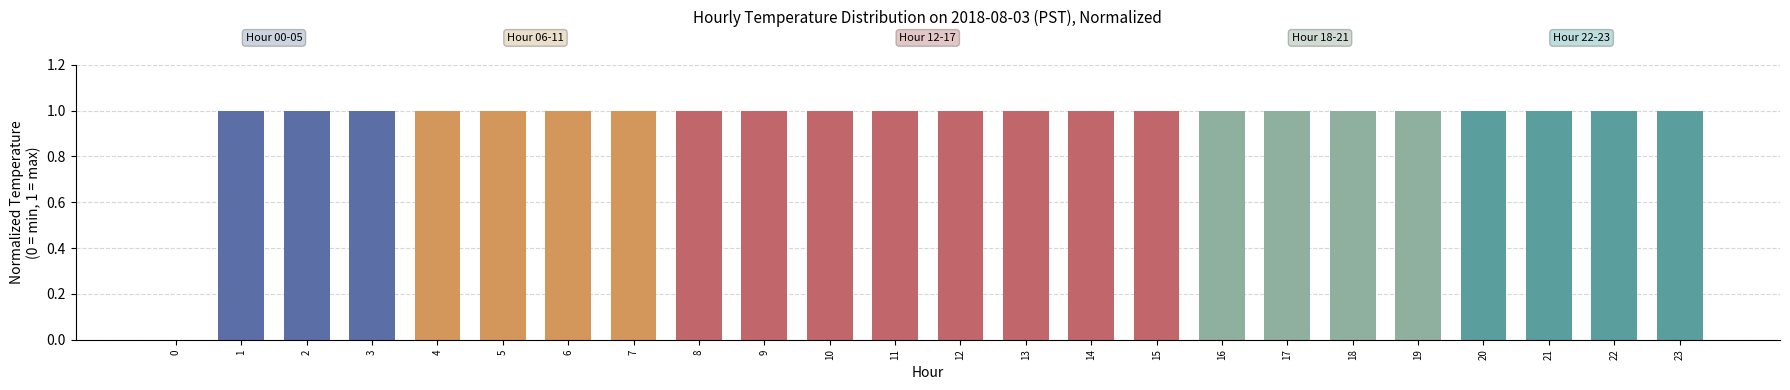

Is it true that the value at 10 is 2?

False